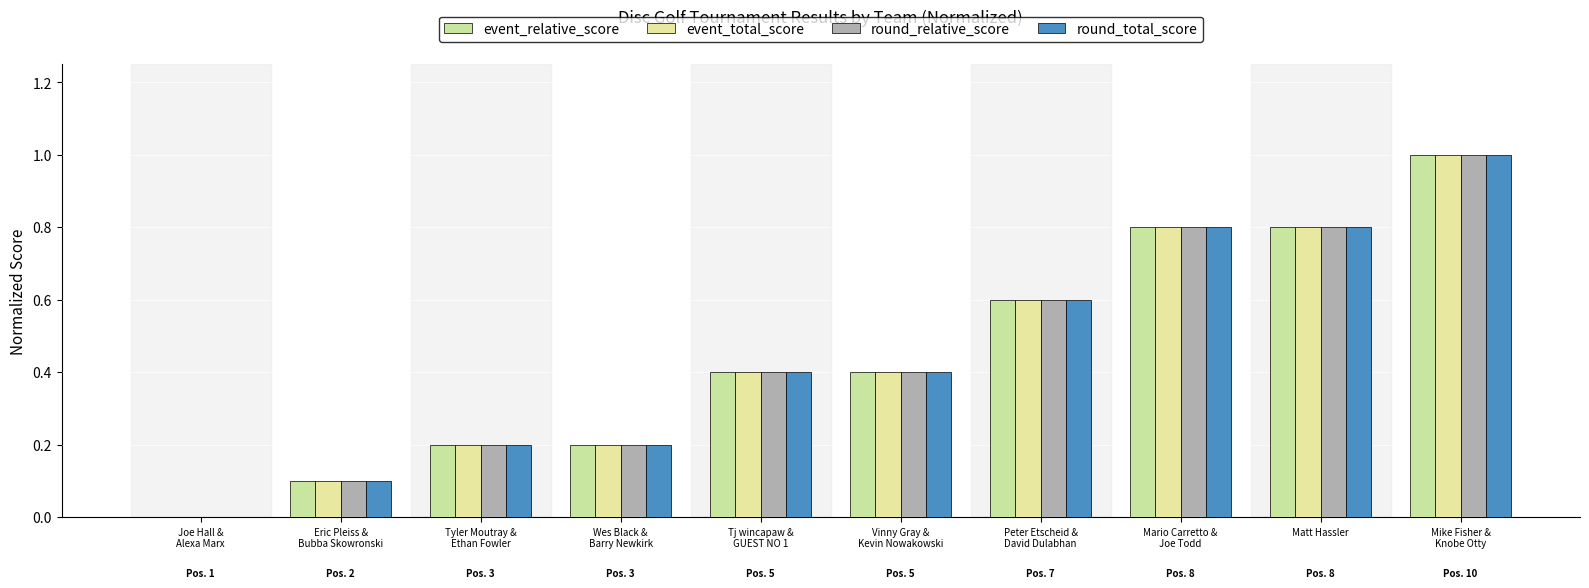

At which category is the sum across all series the highest?

Mike Fisher &
Knobe Otty